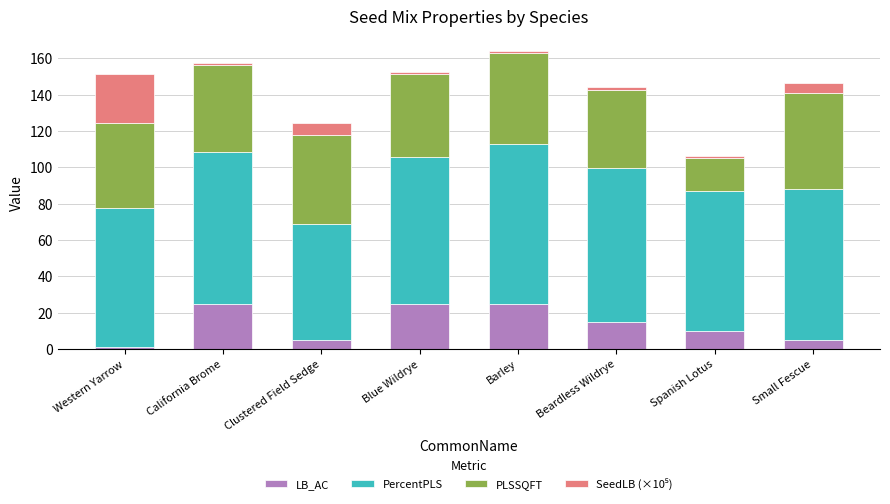

The value of LB_AC at Barley is 35.4. True or false?

False